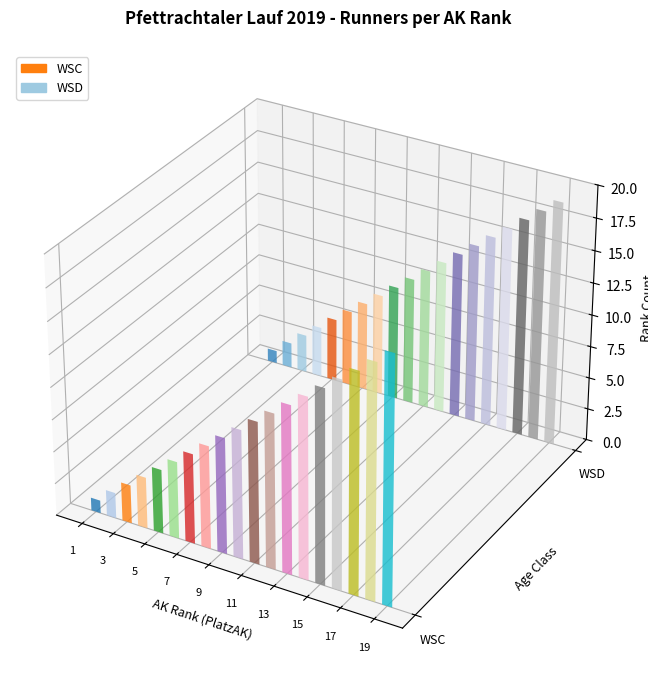

How many groups of bars are there?

19